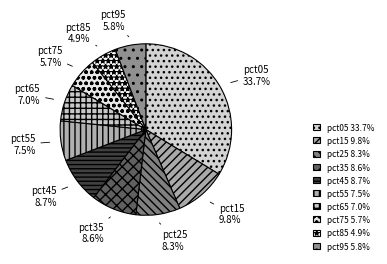

True or false: pct05 accounts for 26% of the total.

False